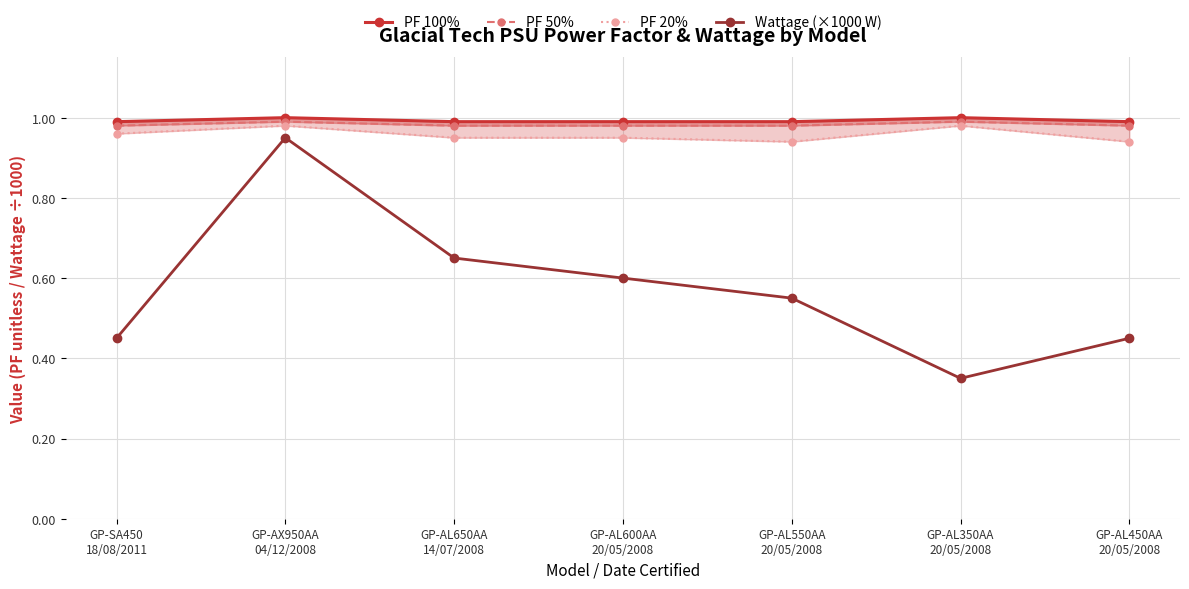

What is the label of the 2nd point from the right?

GP-AL350AA
20/05/2008